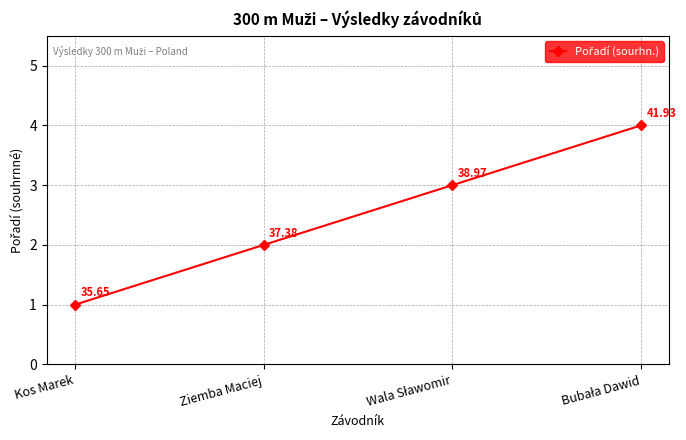

What is the difference between the maximum and minimum values?

3